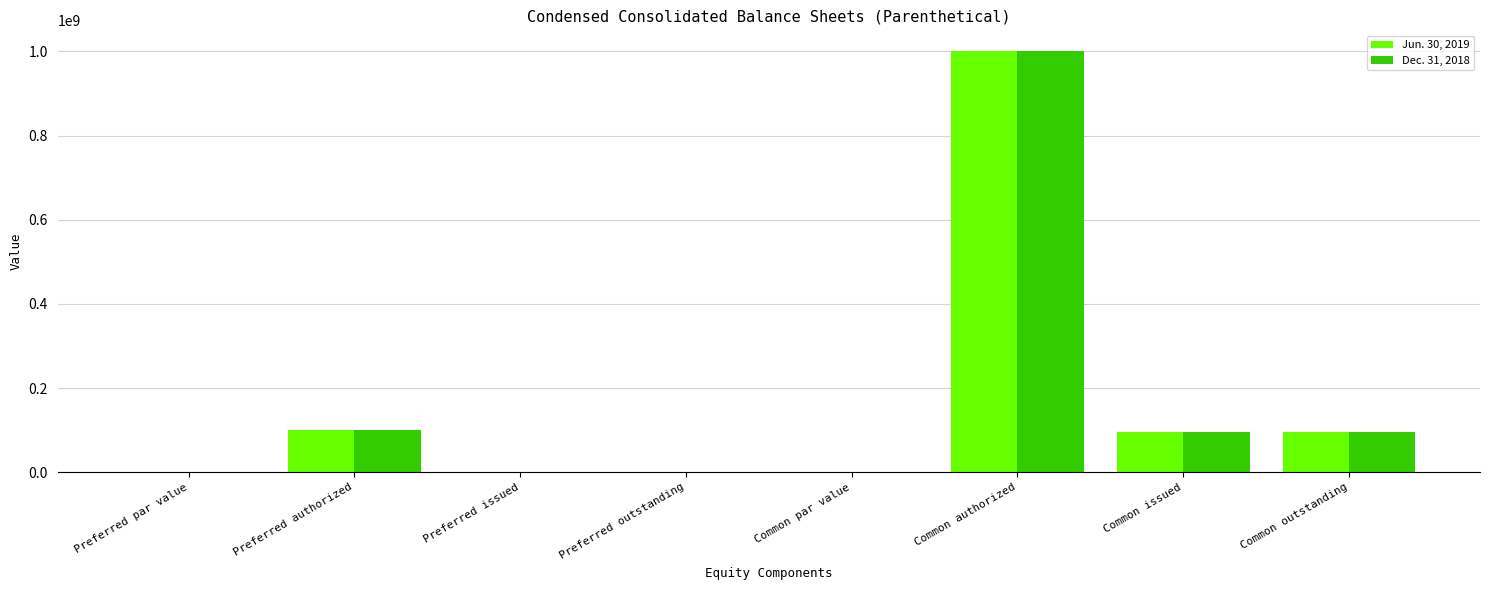

At which label is Dec. 31, 2018 closest to 500000000?

Preferred authorized